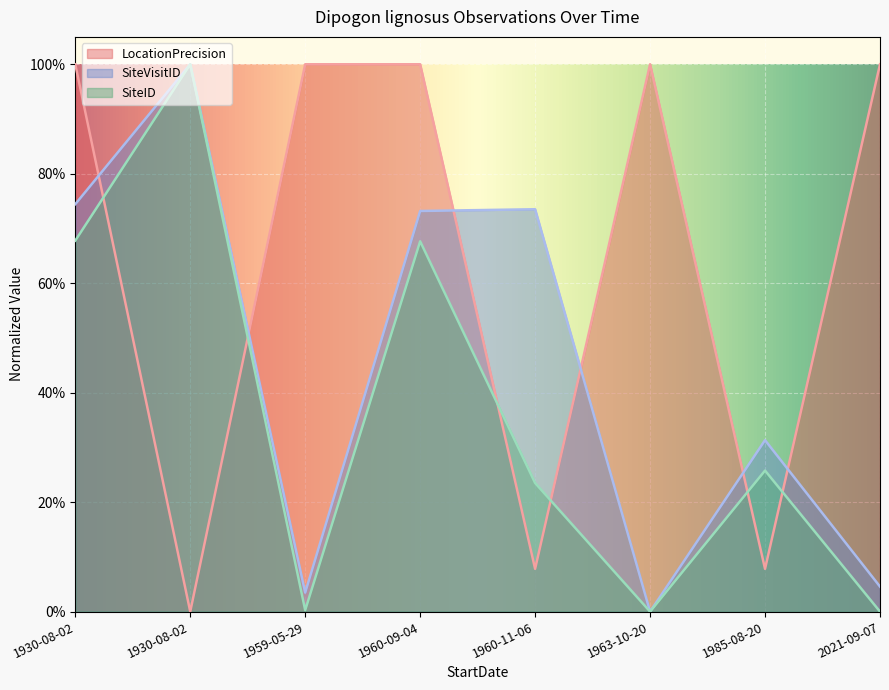

How many intersections are there between SiteVisitID and LocationPrecision?

6